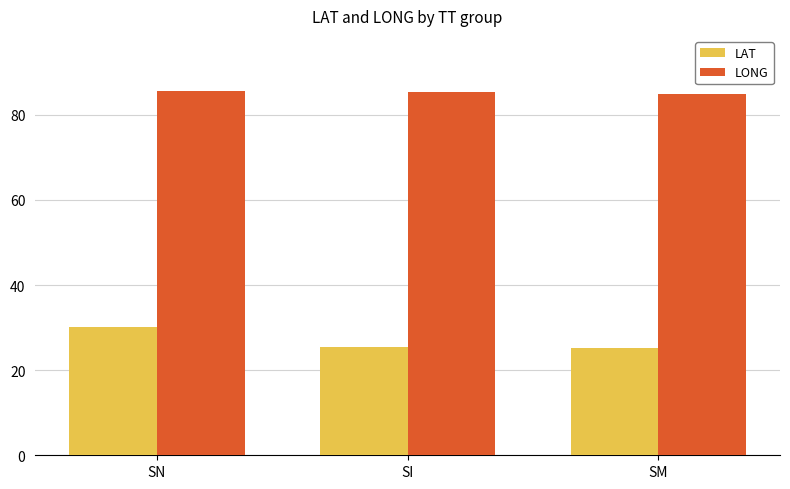

What are all the series names shown in the legend?

LAT, LONG